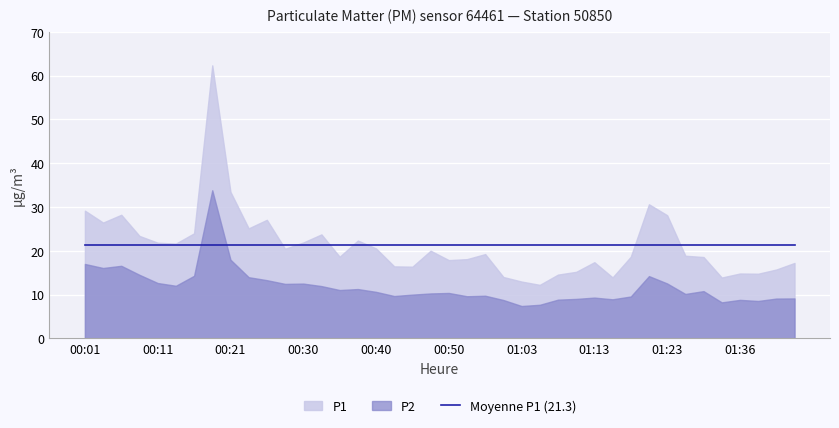

Is it true that P2 equals 13.3 at 00:26?

True